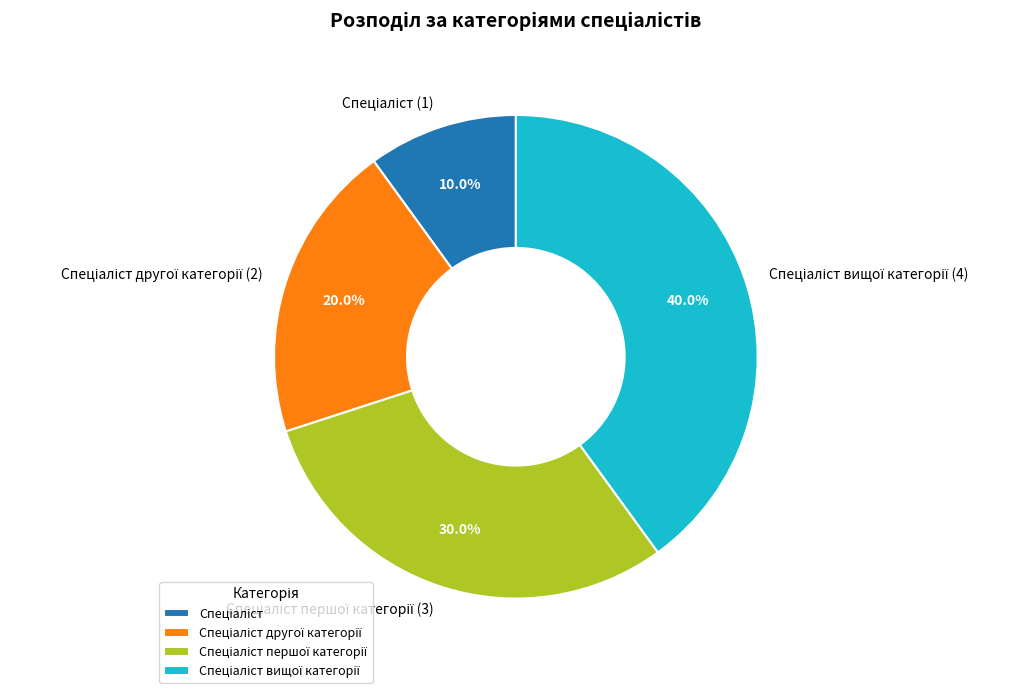

Does any single category account for the majority?

No